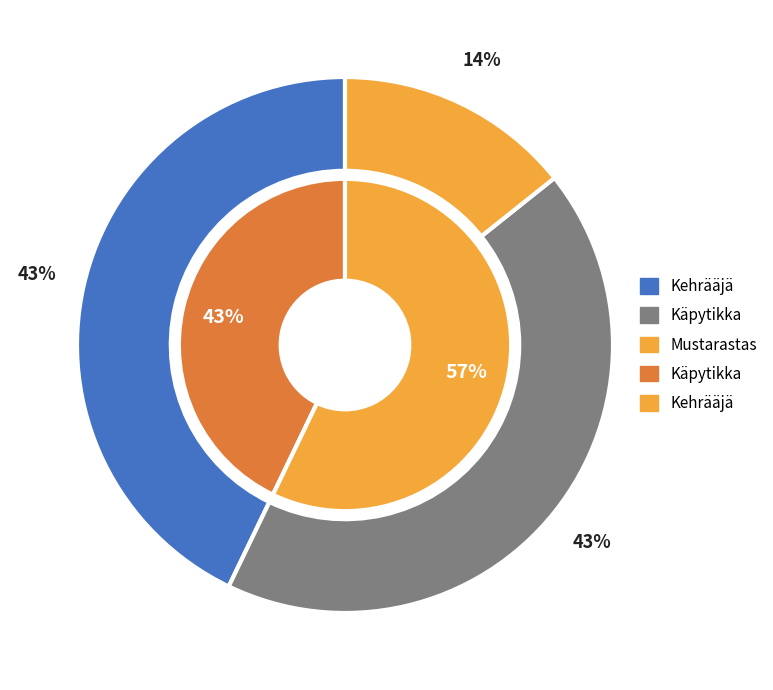

To the nearest percent, what percentage of the pie is Käpytikka?

43%